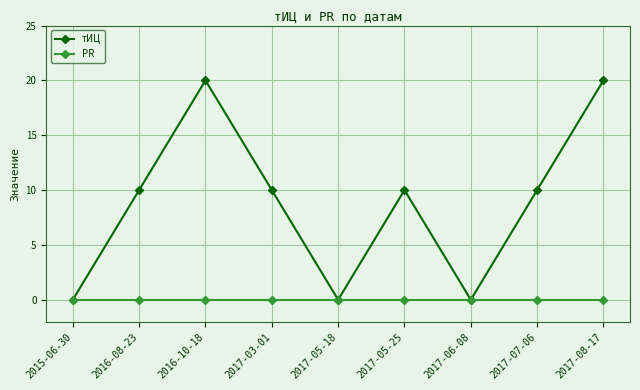

What are all the series names shown in the legend?

тИЦ, PR